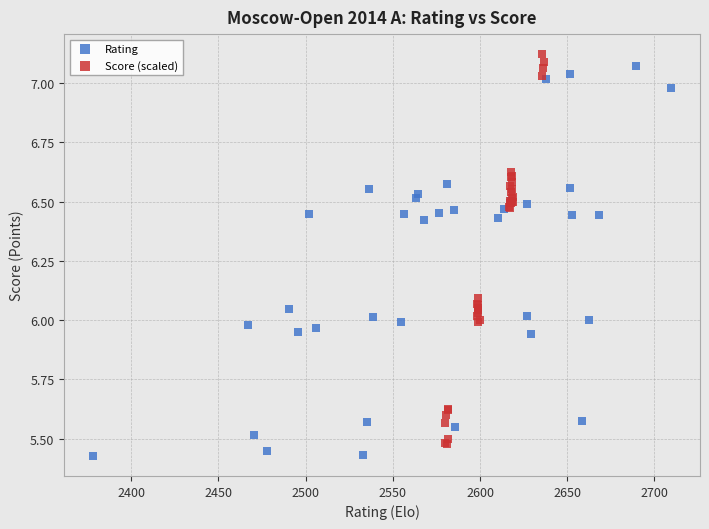

What are all the series names shown in the legend?

Rating, Score (scaled)